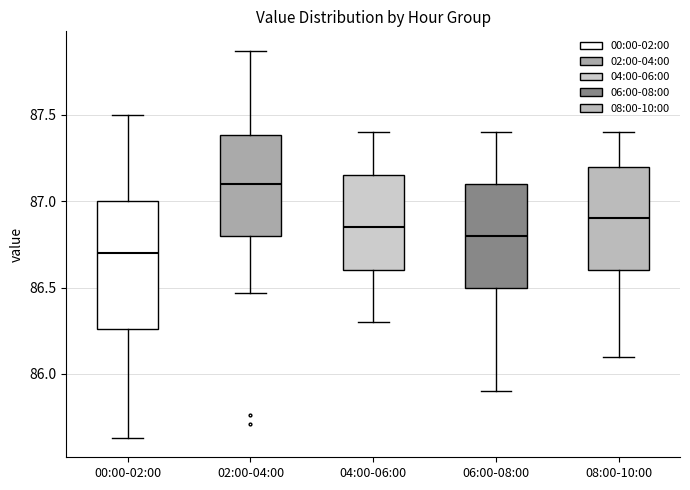

Comparing the boxes themselves (not the whiskers), which one is the tallest?

00:00-02:00